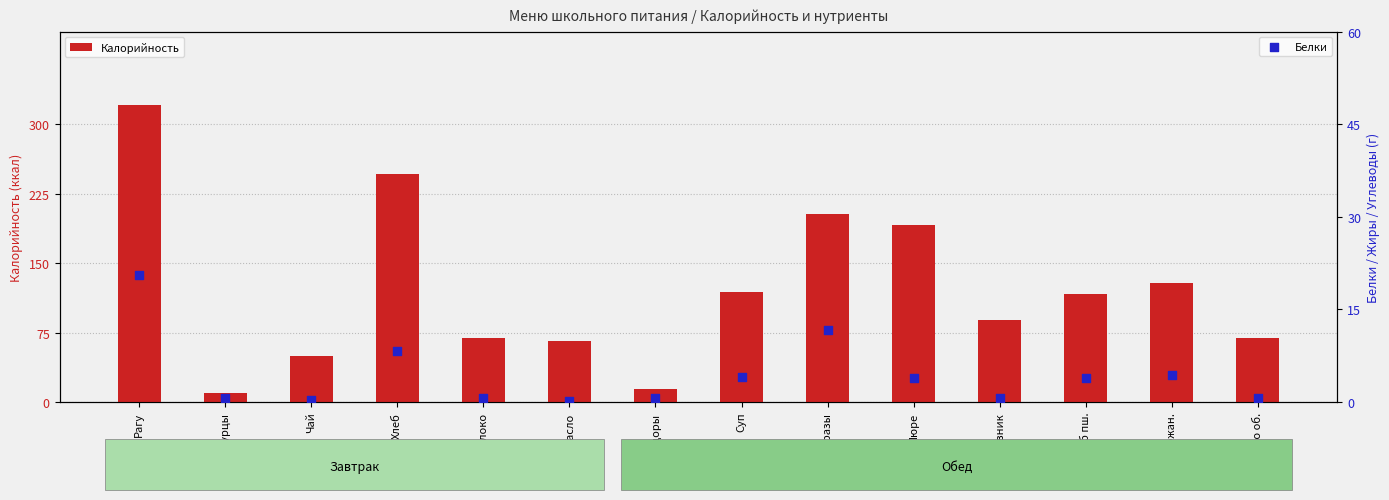

What are all the series names shown in the legend?

Калорийность, Белки